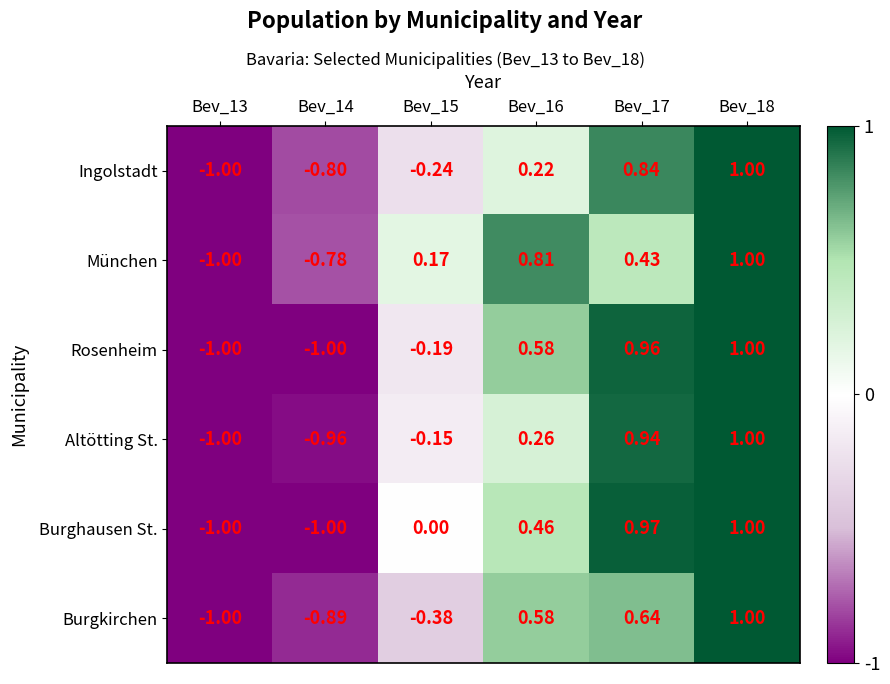

Is the value of Rosenheim at Bev_13 greater than the value of Burgkirchen at Bev_18?

No